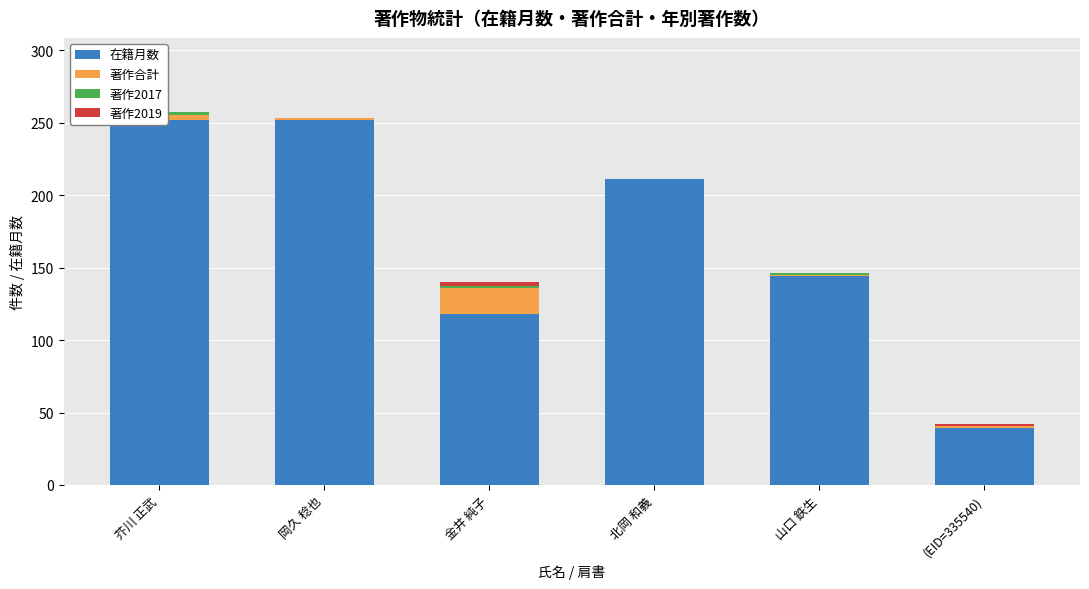

Which series has the largest range (max minus min)?

在籍月数